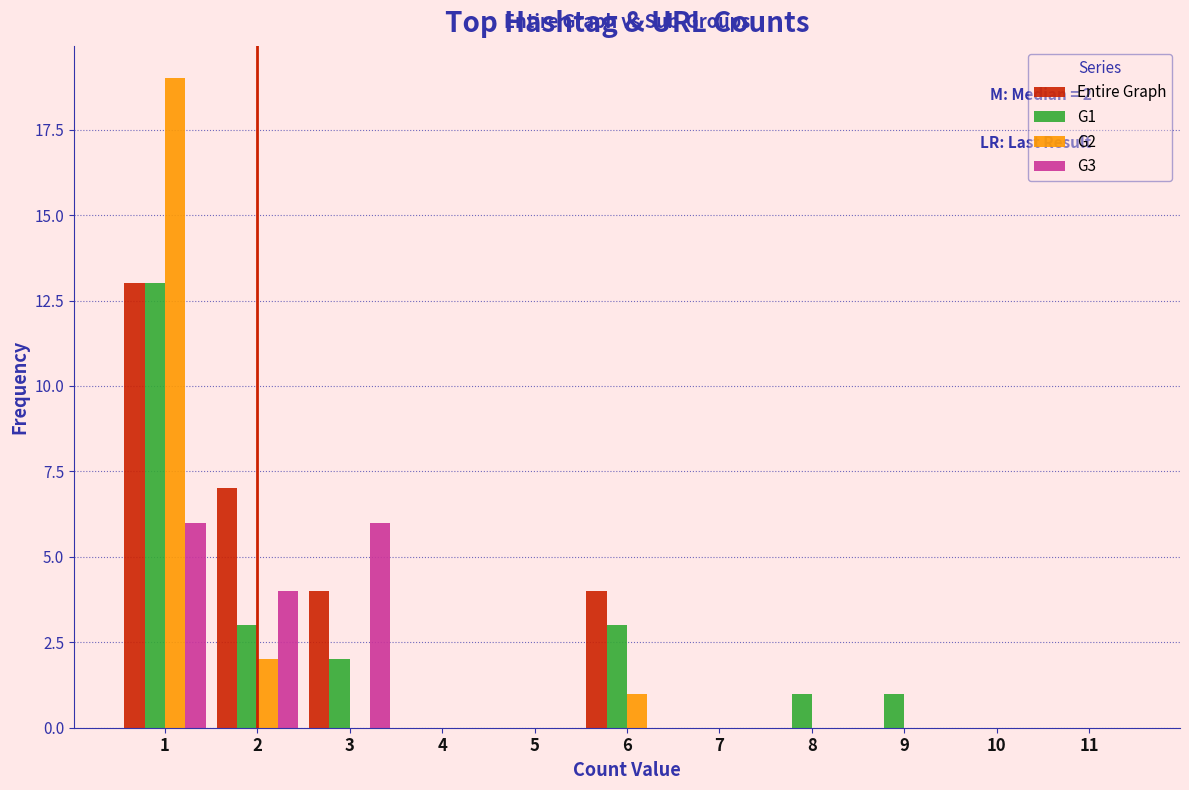

In the Entire Graph series, which range on the x-axis has the tallest bar?

0.5 to 1.5